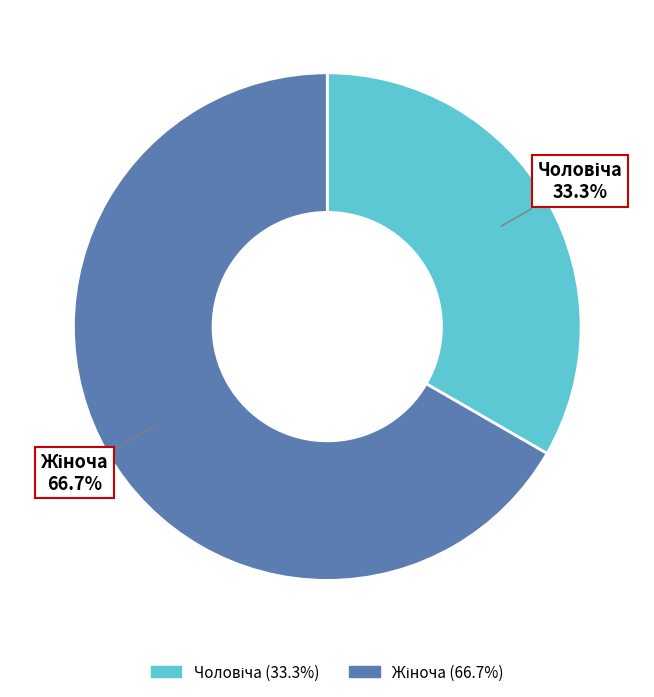

Count the number of slices in the pie.

2